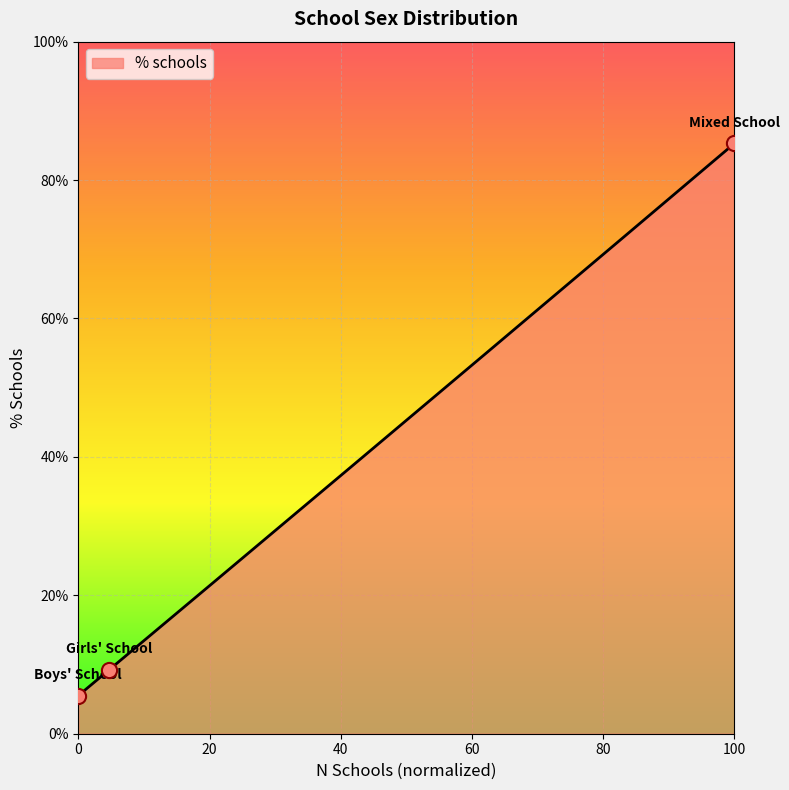

Approximately how many times larger is the value at Boys' School compared to Girls' School?

0.6